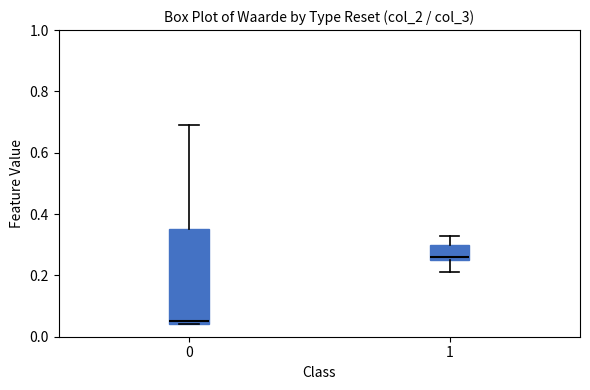

Reading left to right, transcribe this box plot: for each box, give where its median line is, the range the box spans, and where its two whiskers end, as read against the y-axis. The values are not printed on the chart, so give them approximately, as read against the axis.

0: median 0.06, box 0.04 to 0.36, whiskers 0.04 to 0.70
1: median 0.26 (just above the box's lower edge), box 0.26 to 0.30, whiskers 0.22 to 0.34